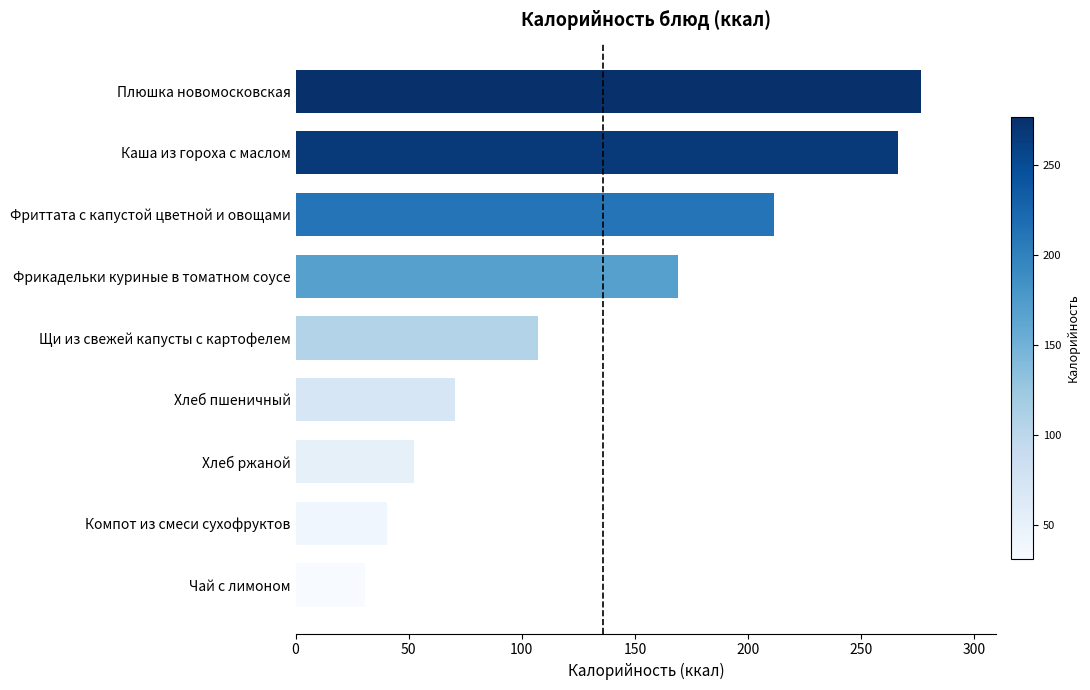

Reading bottom to top, transcribe all the data shown in this chart.

Чай с лимоном=30.8	Компот из смеси сухофруктов=40.4	Хлеб ржаной=52.2	Хлеб пшеничный=70.5	Щи из свежей капусты с картофелем=107.3	Фрикадельки куриные в томатном соусе=169.2	Фриттата с капустой цветной и овощами=211.4	Каша из гороха с маслом=266.5	Плюшка новомосковская=276.6